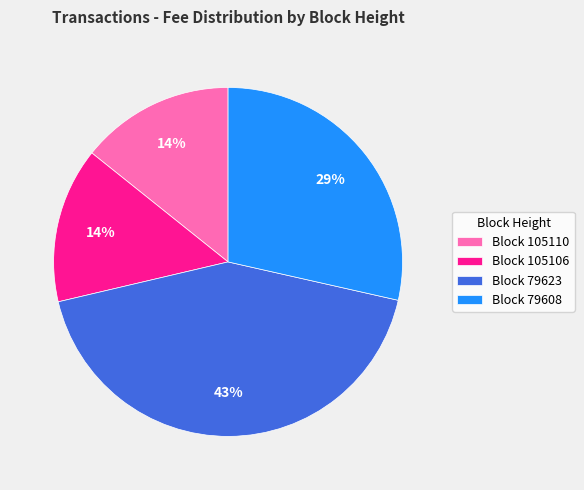

The Block 105110 slice represents 14% of the pie. True or false?

True